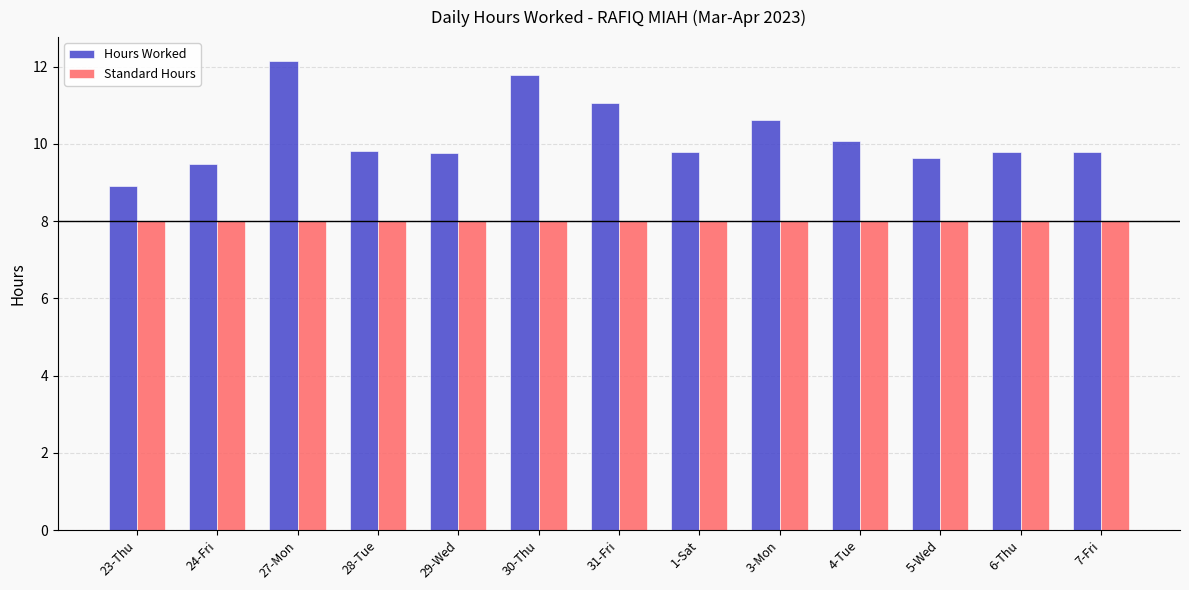

What is the lowest value of the Hours Worked series?

8.9